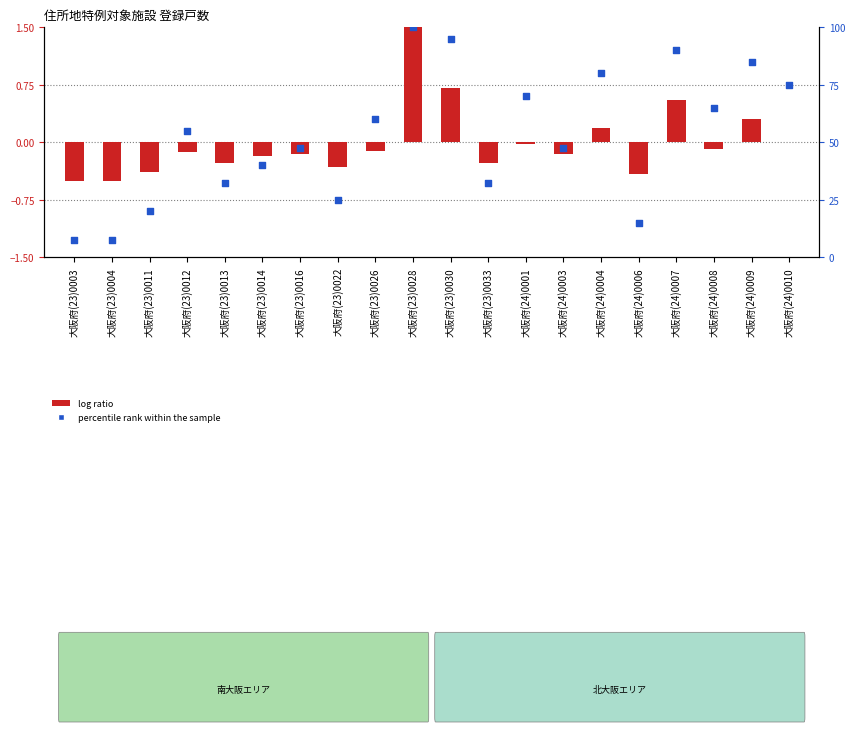

At how many categories does at least one series exceed 60?

8